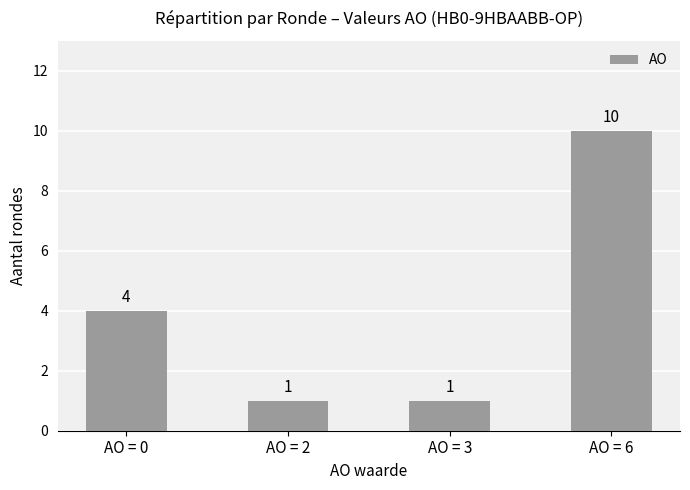

What is the difference between the values at AO = 3 and AO = 6?

9